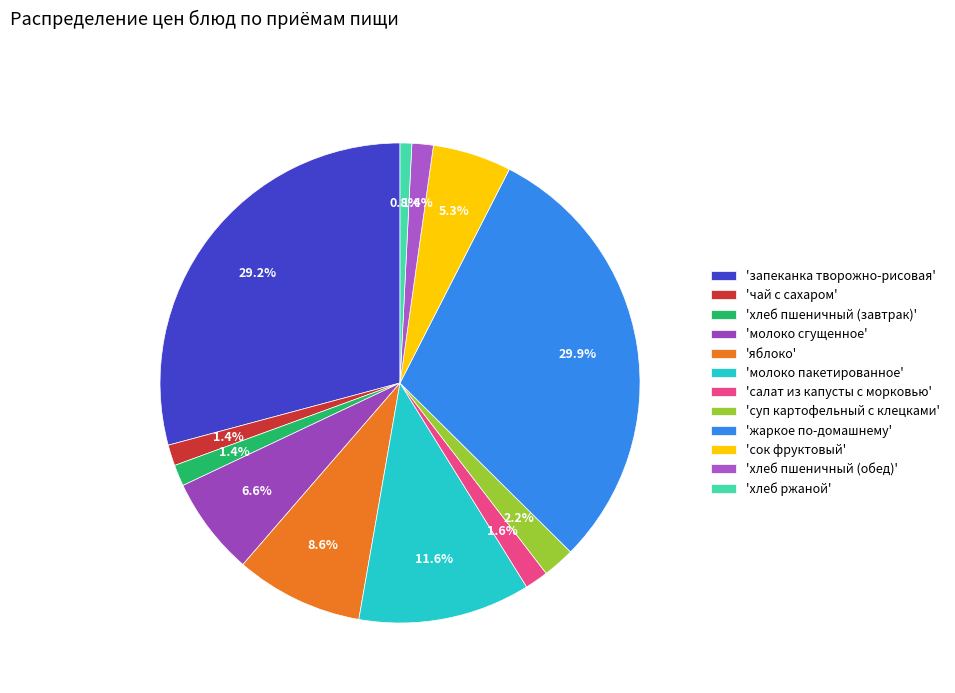

What is the smallest slice in the pie chart?

'хлеб ржаной'